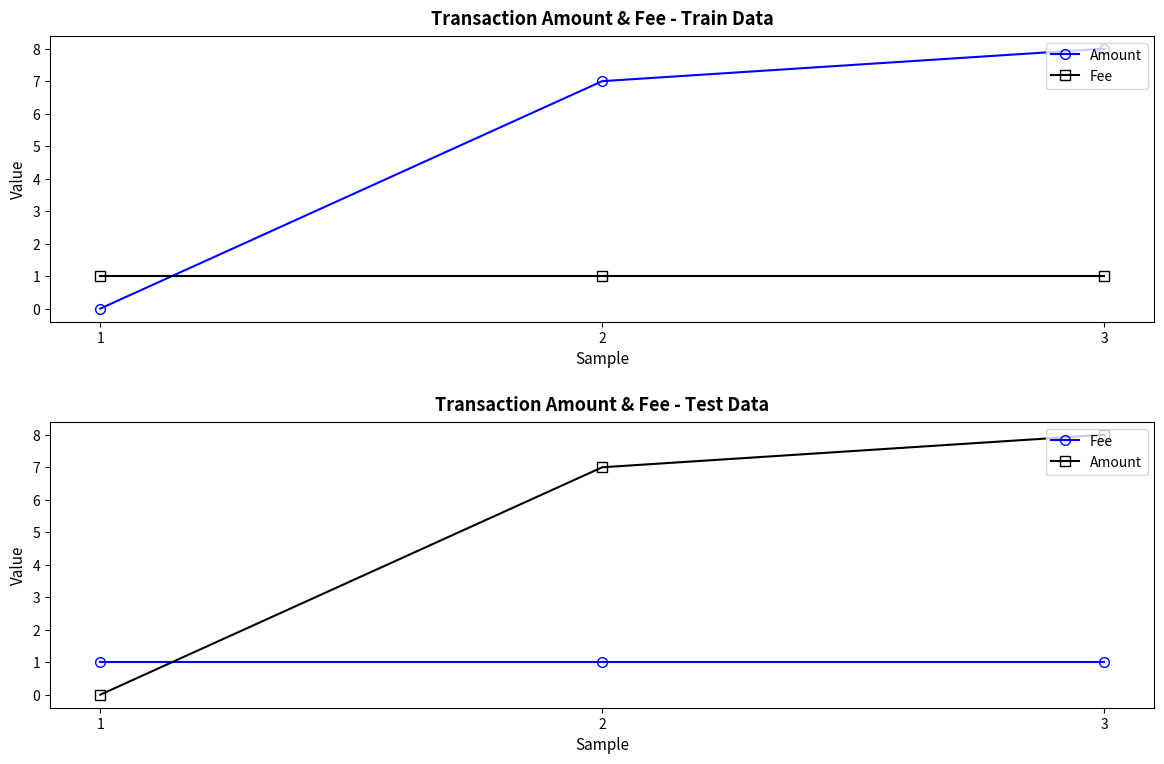

What is the total value across all series at 3?

9